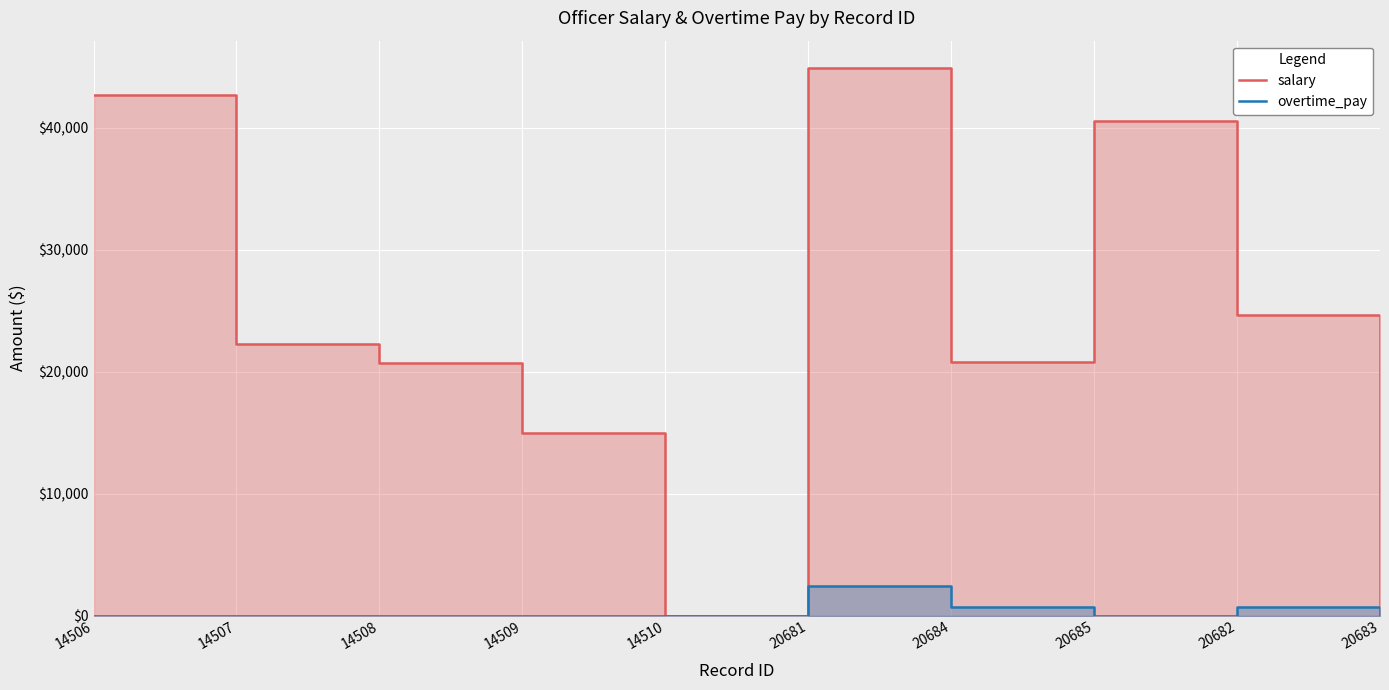

Which has a higher value, 14510 or 14509?

14509